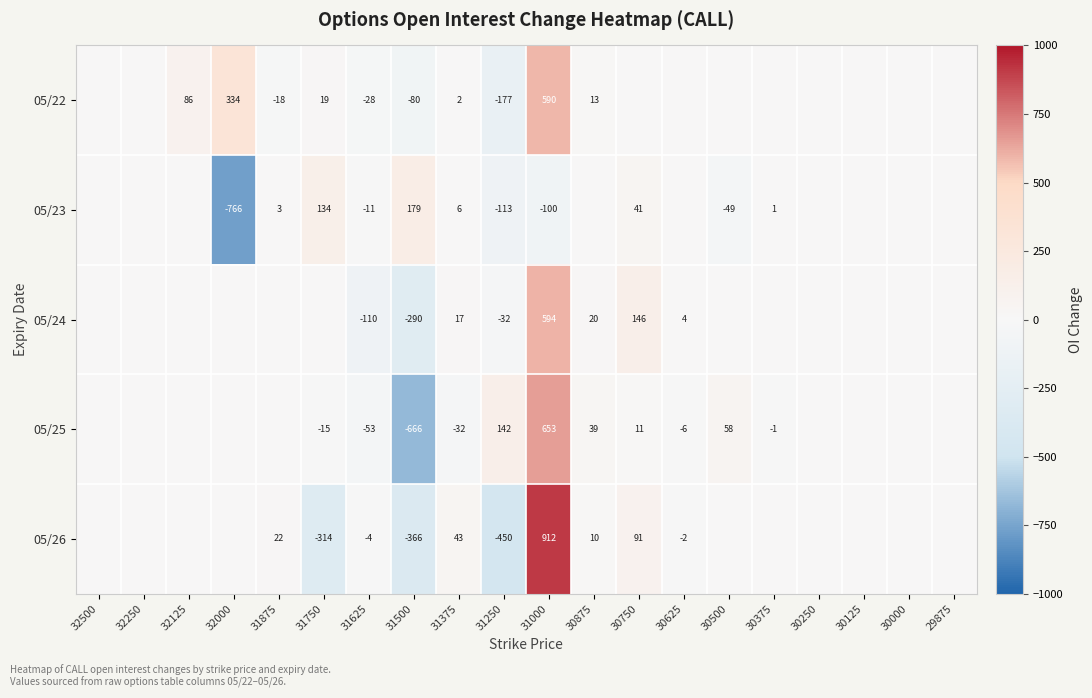

At how many categories does at least one series exceed -97?

20